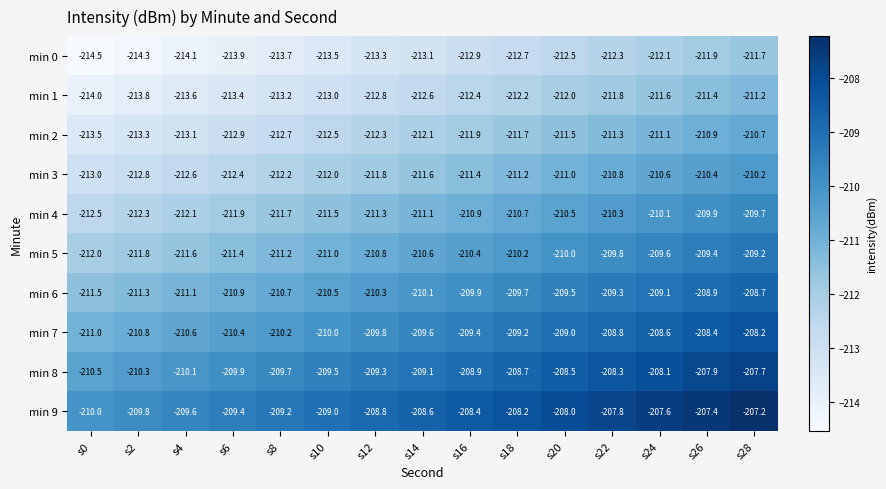

What is the smallest value displayed?

-214.5